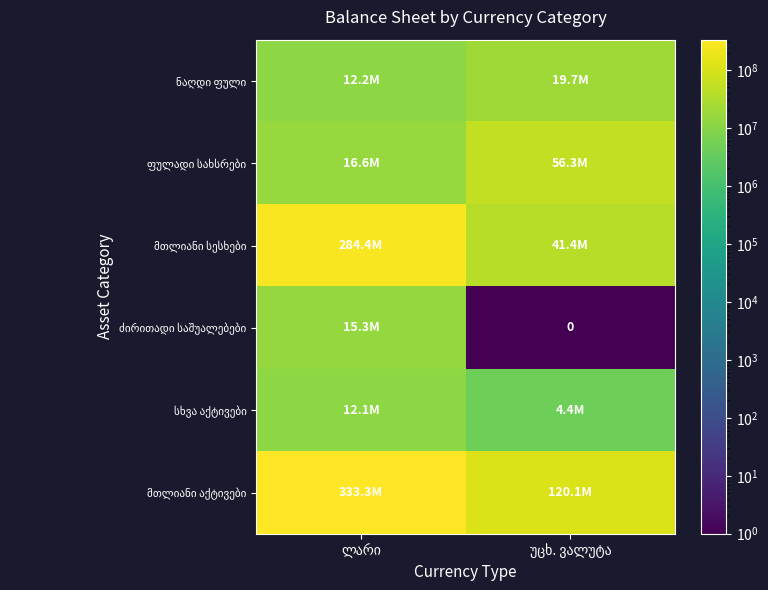

Between უცხ. ვალუტა and ლარი, which is larger?

უცხ. ვალუტა